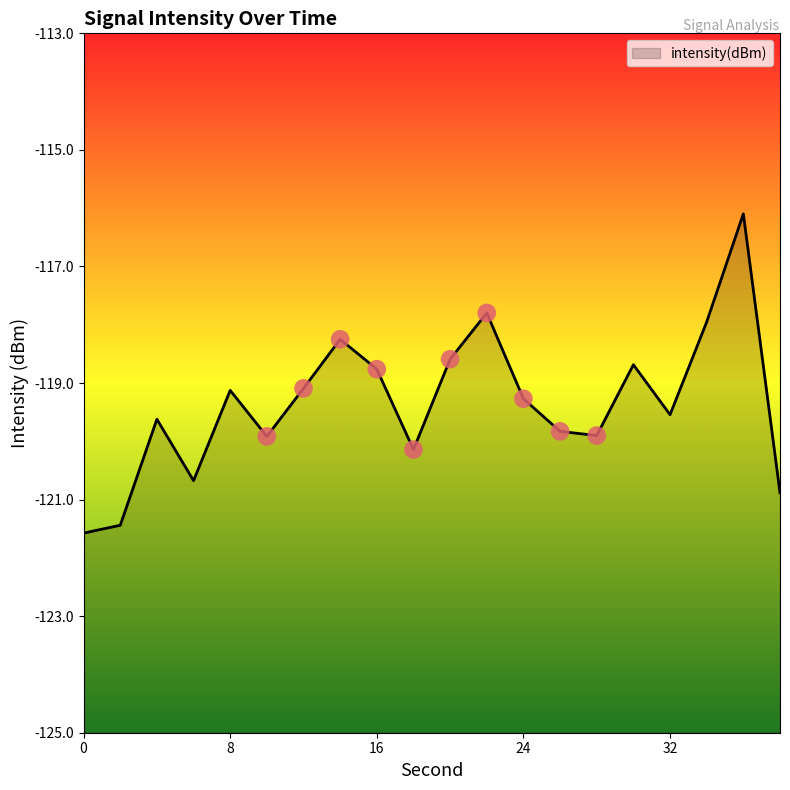

Which has a higher value, 32 or 4?

32